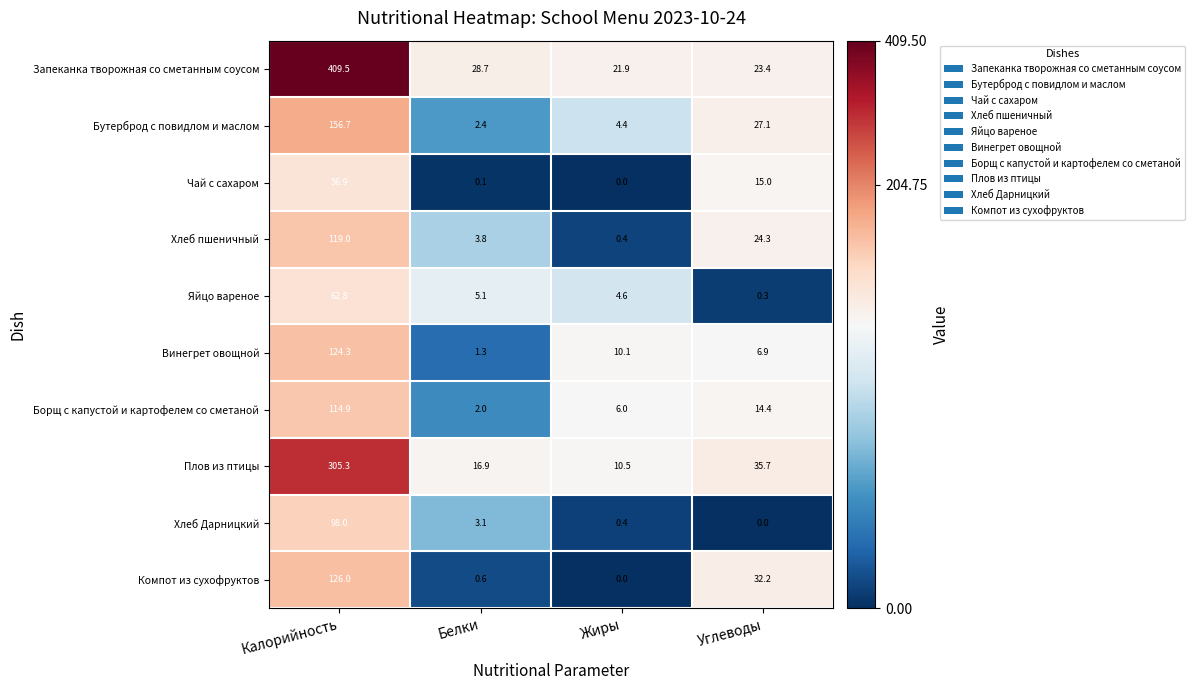

What value does the Запеканка творожная со сметанным соусом series have at Жиры?

21.9